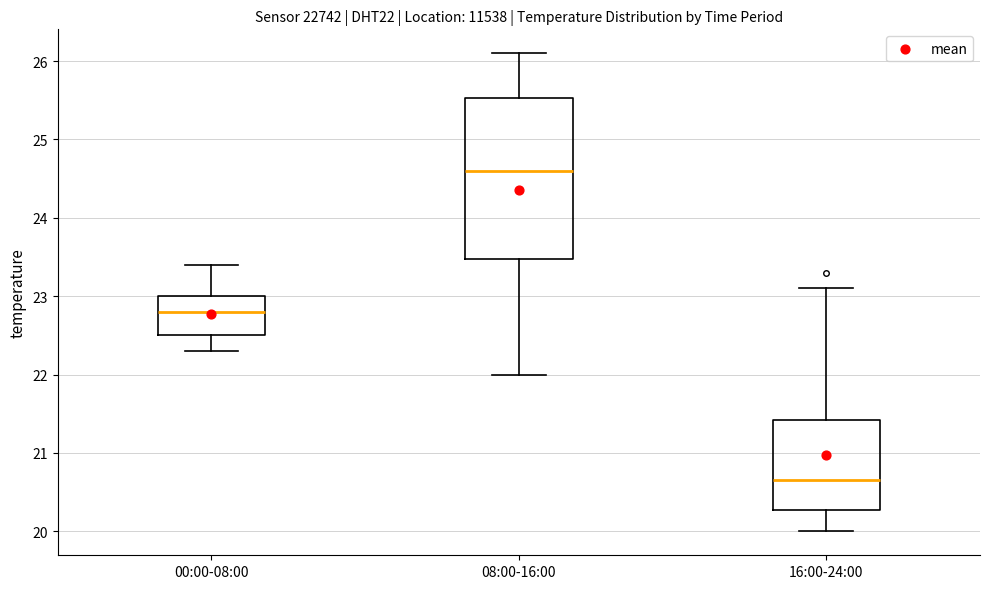

Where does the median line of the box for 00:00-08:00 sit on the y-axis? The values are not printed on the chart, so give them approximately, as read against the axis.

22.8